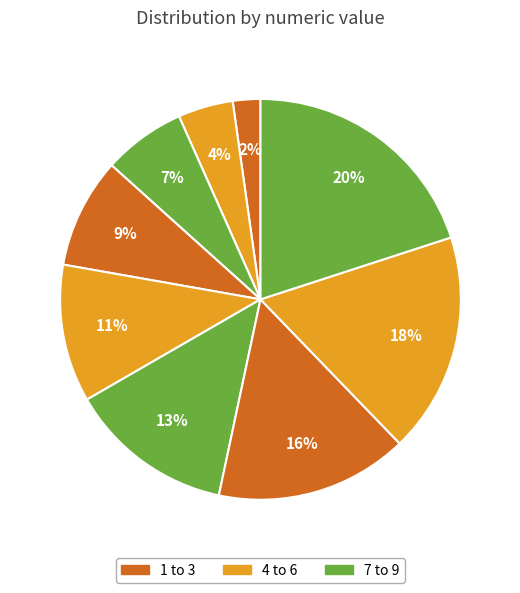

Count the number of slices in the pie.

9